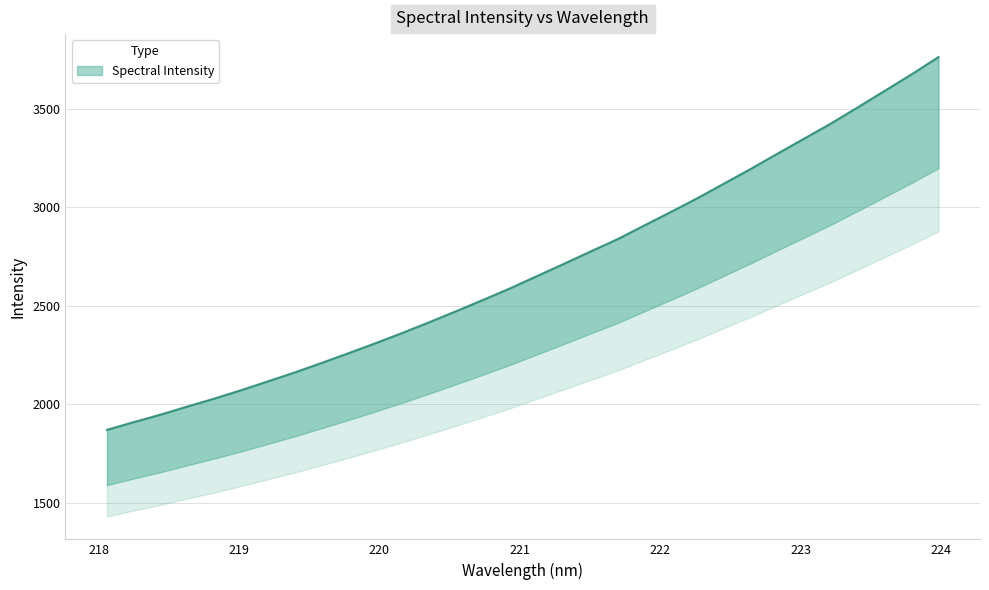

What is the smallest value displayed?

1869.3